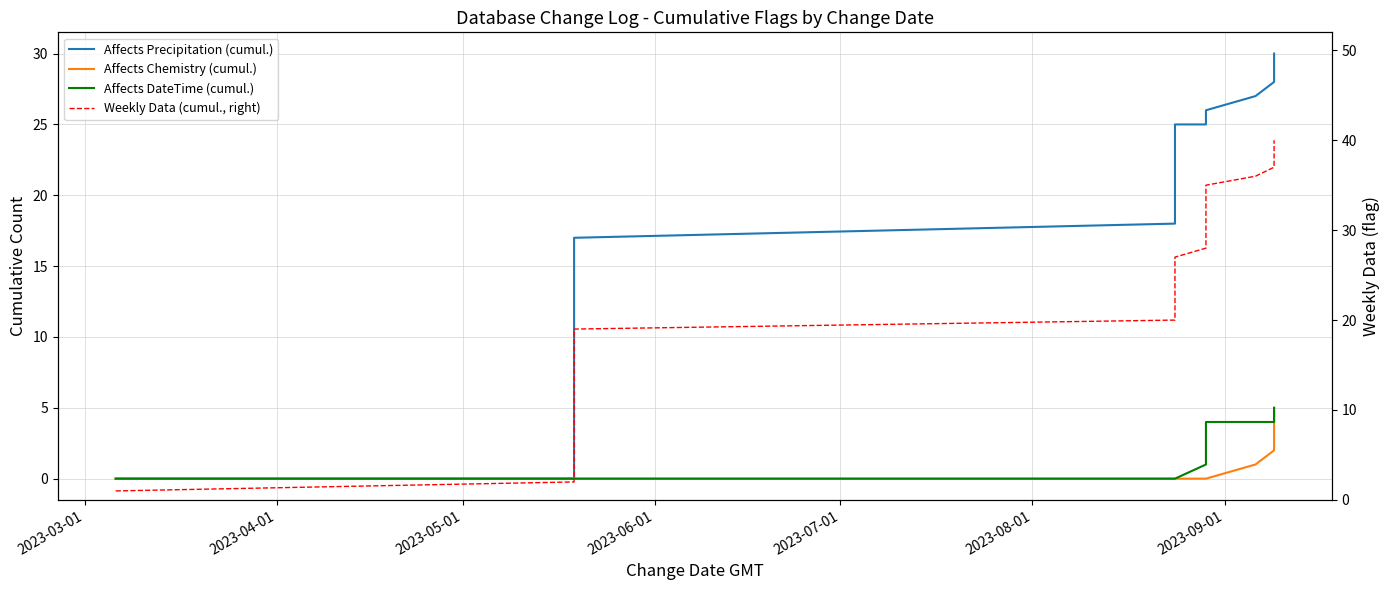

Which series has the widest spread of values?

Weekly Data (cumul., right)